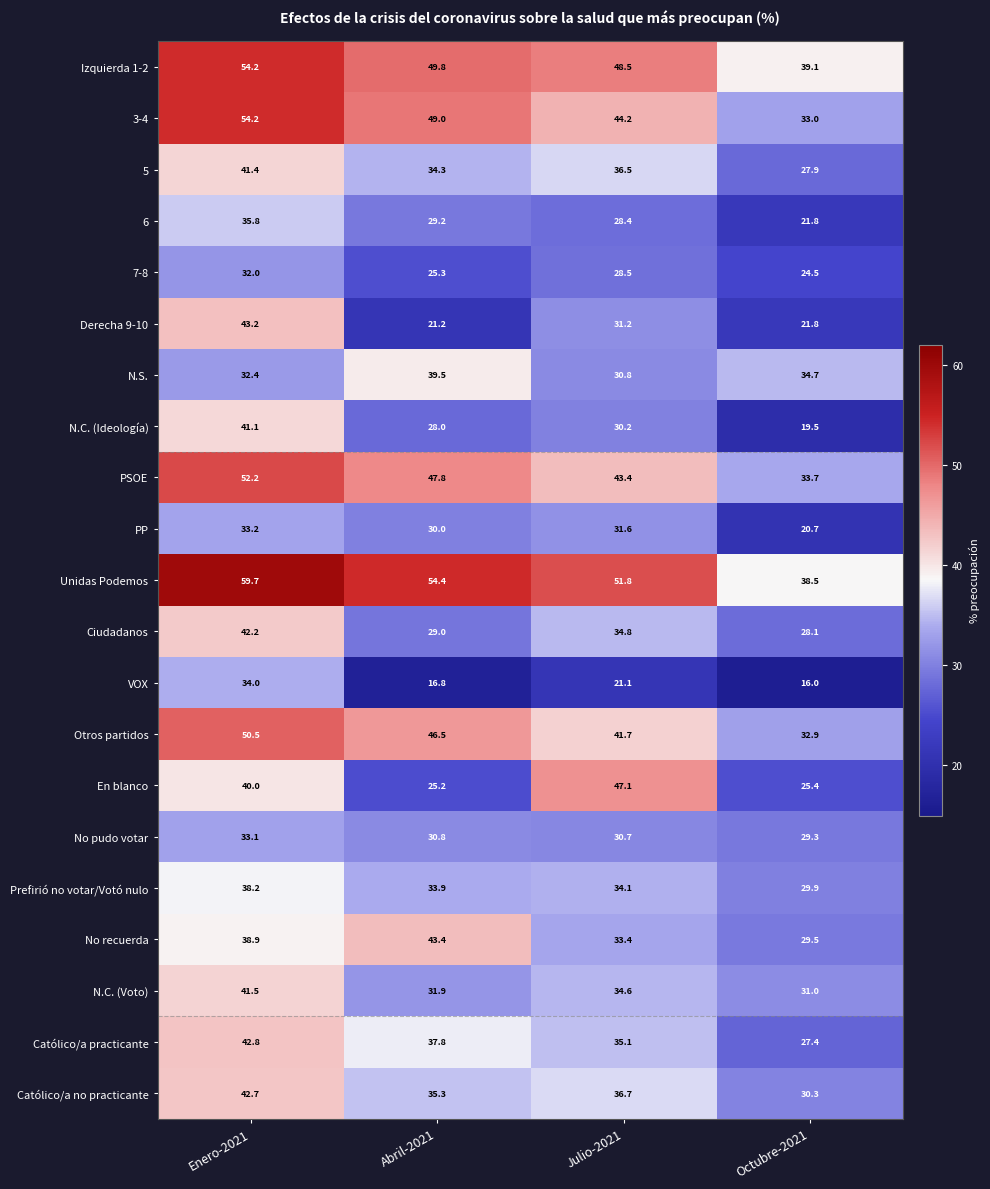

Is it true that PP equals 20.7 at Octubre-2021?

True